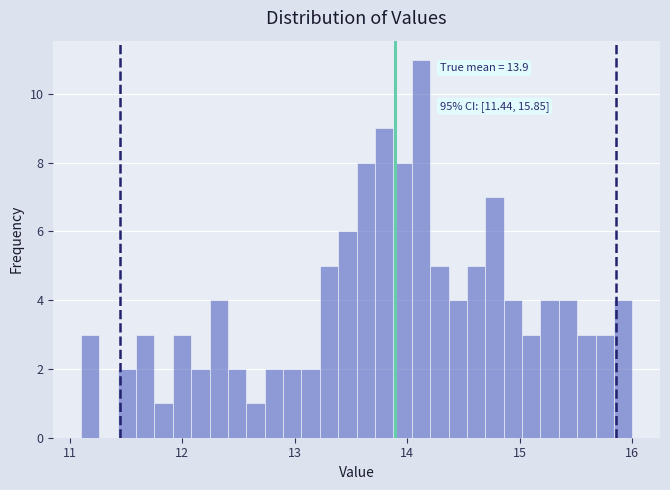

Around what value on the x-axis is the tallest bar? Give the approximate position of its centre, as read against the axis.

14.1